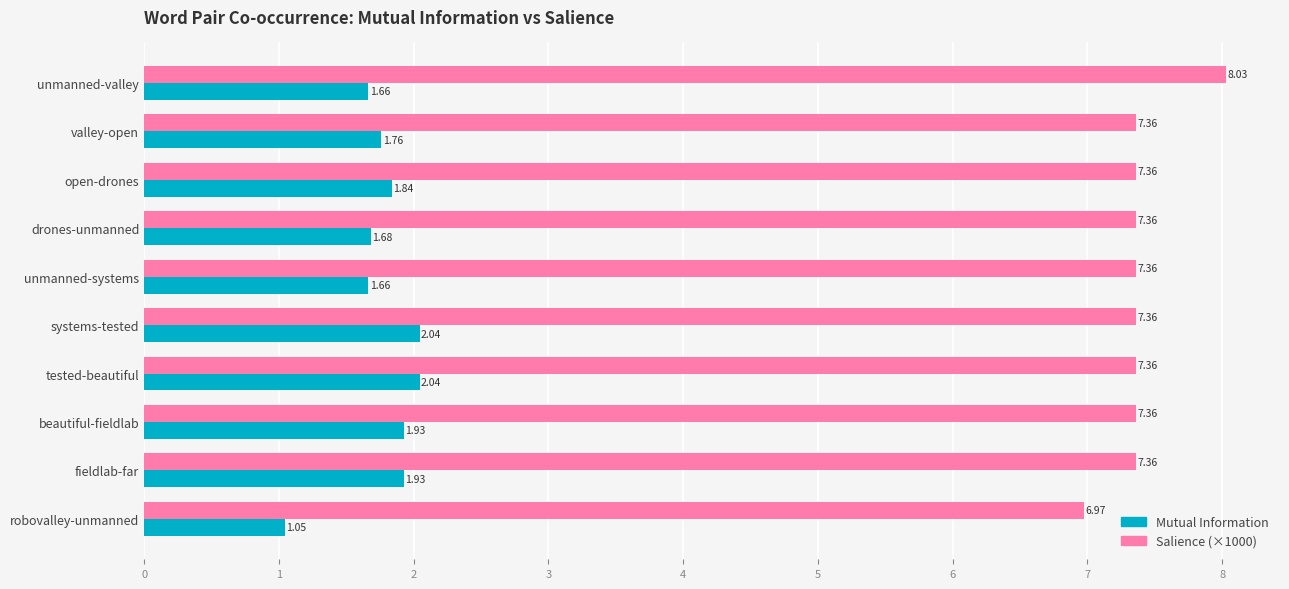

Between unmanned-valley and systems-tested, which series saw the biggest shift?

Salience (×1000)